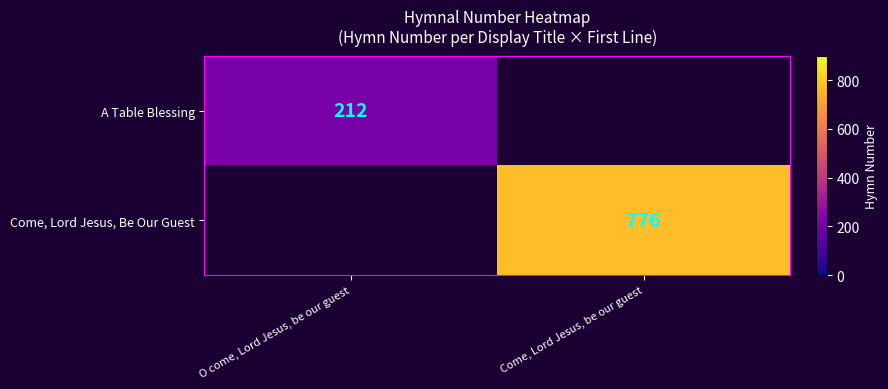

True or false: A Table Blessing has a value of 125 at O come, Lord Jesus, be our guest.

False